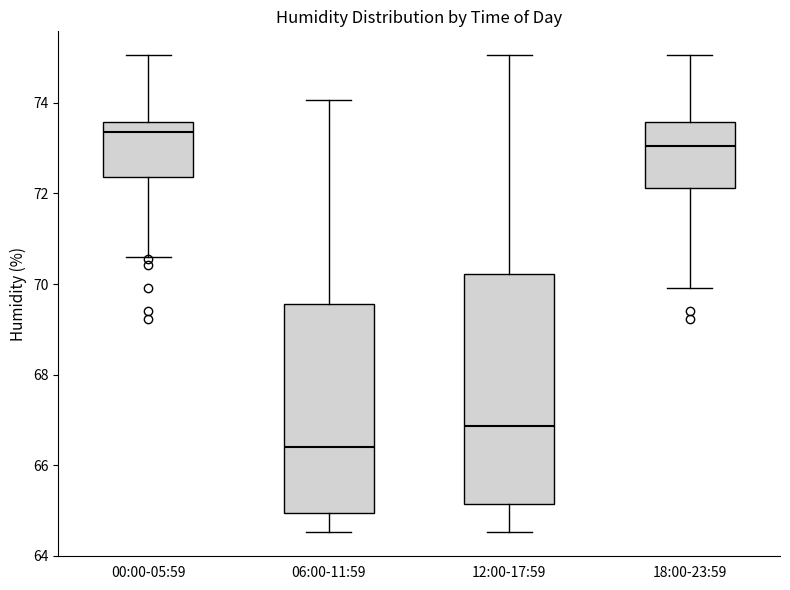

Where does the upper whisker of the box for 18:00-23:59 end on the y-axis? The values are not printed on the chart, so give them approximately, as read against the axis.

75.0